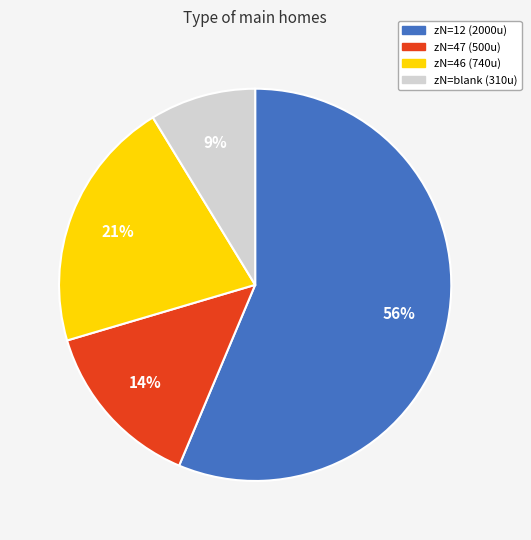

Does any single category account for the majority?

Yes